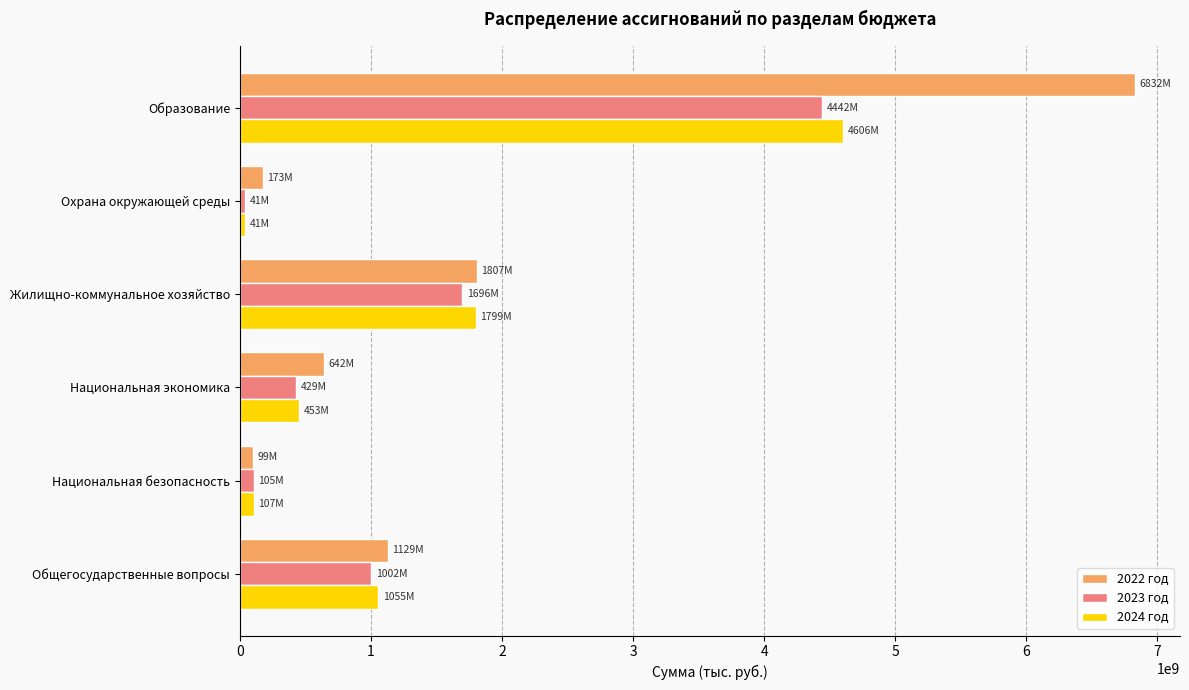

Which category has the highest value across all series?

Образование